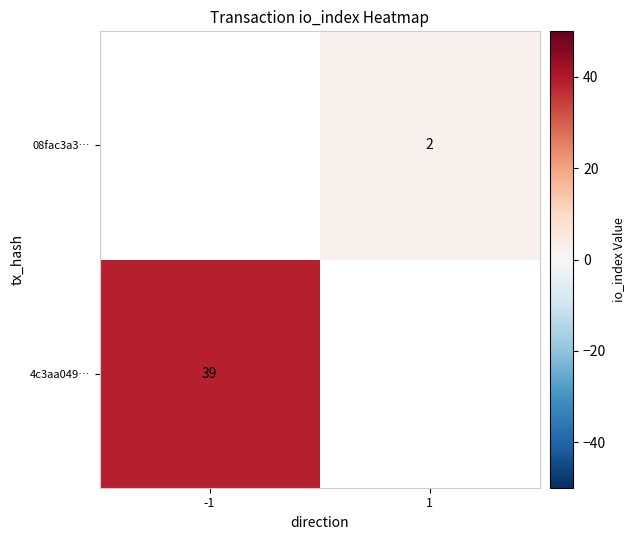

Is the value of 4c3aa049… at -1 greater than the value of 08fac3a3… at 1?

Yes